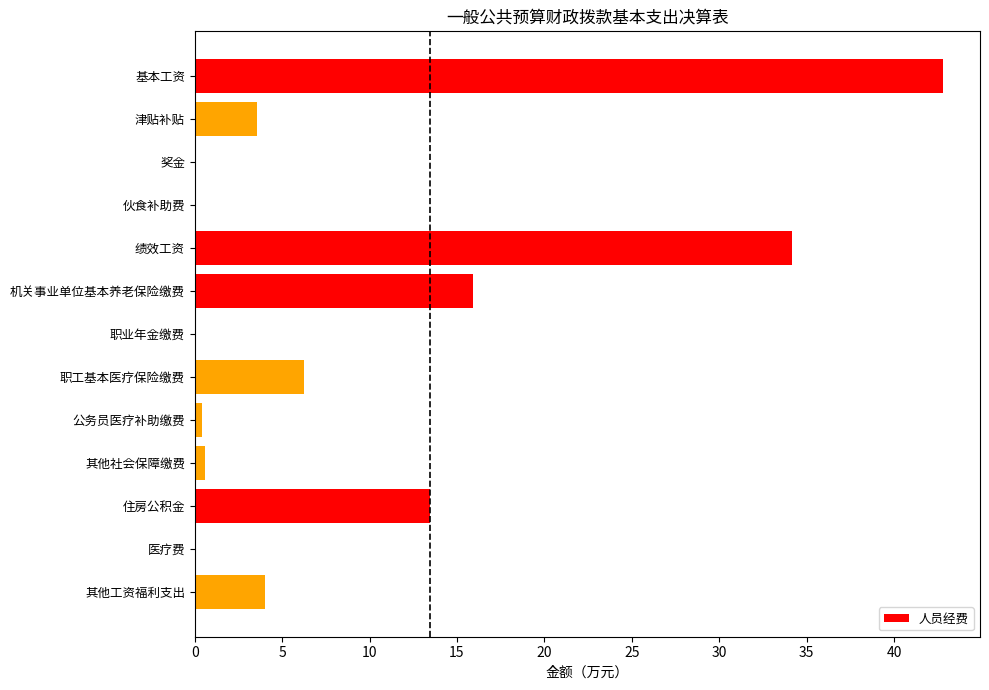

What is the change in value from 职工基本医疗保险缴费 to 医疗费?

-6.3